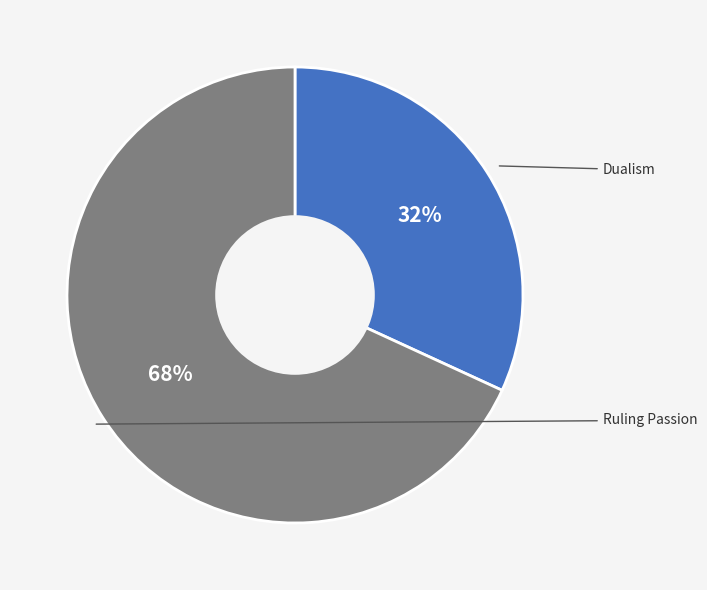

Count the number of slices in the pie.

2